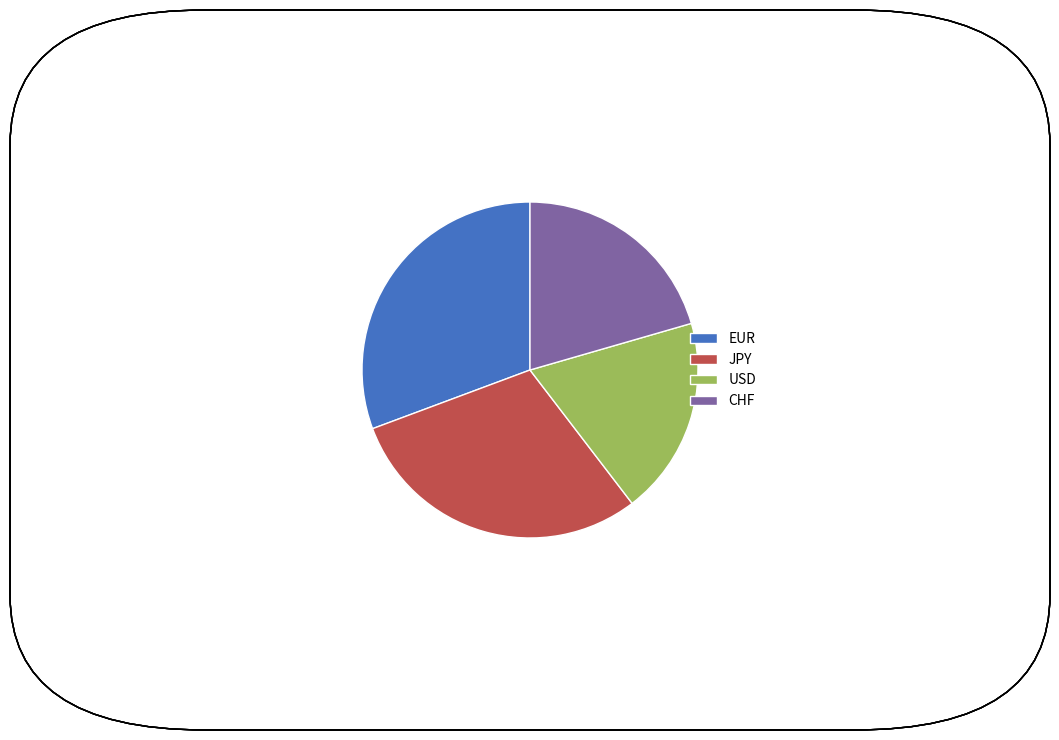

Is the sum of EUR and CHF greater than half?

Yes